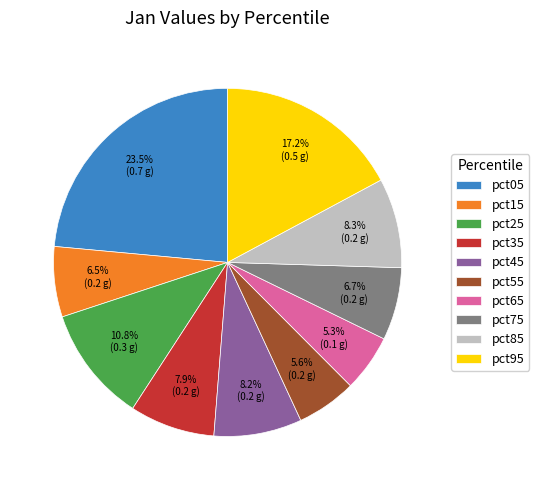

Which has a higher value, pct45 or pct95?

pct95